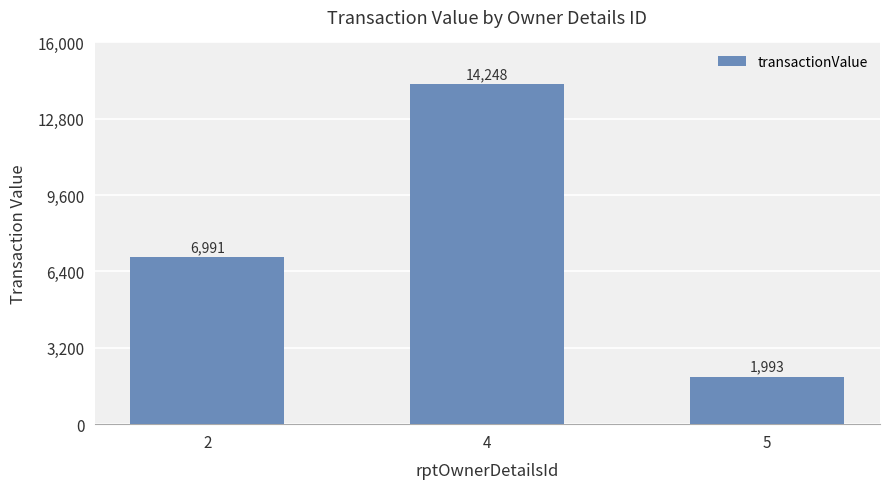

Reading left to right, list all the values displayed in this chart.

2=6991	4=14248	5=1993